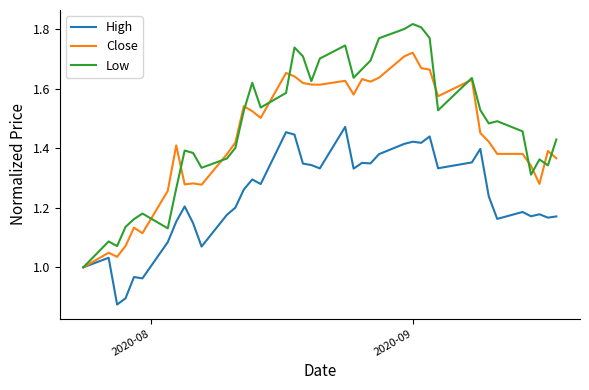

List the series in order of their overall mean, lowest first.

High, Close, Low